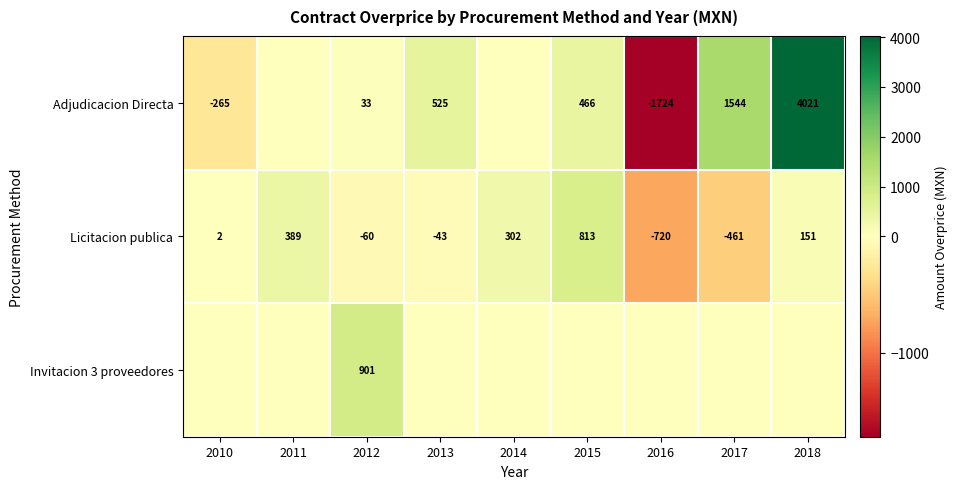

Is the value of Adjudicacion Directa at 2012 greater than the value of Licitacion publica at 2012?

Yes